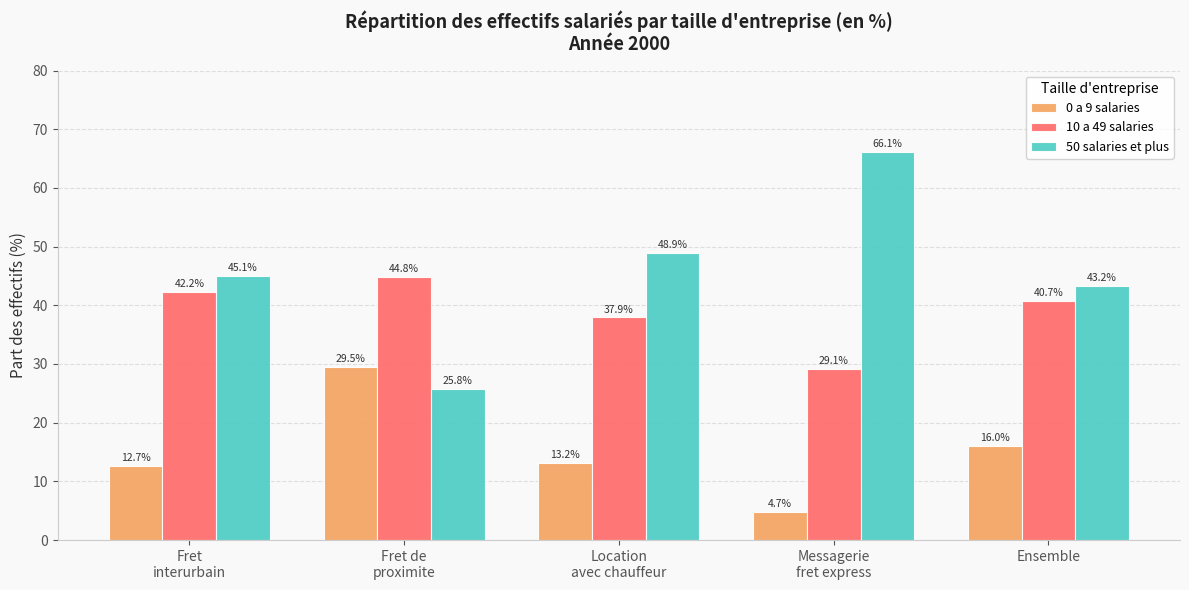

Which series has the largest range (max minus min)?

50 salaries et plus